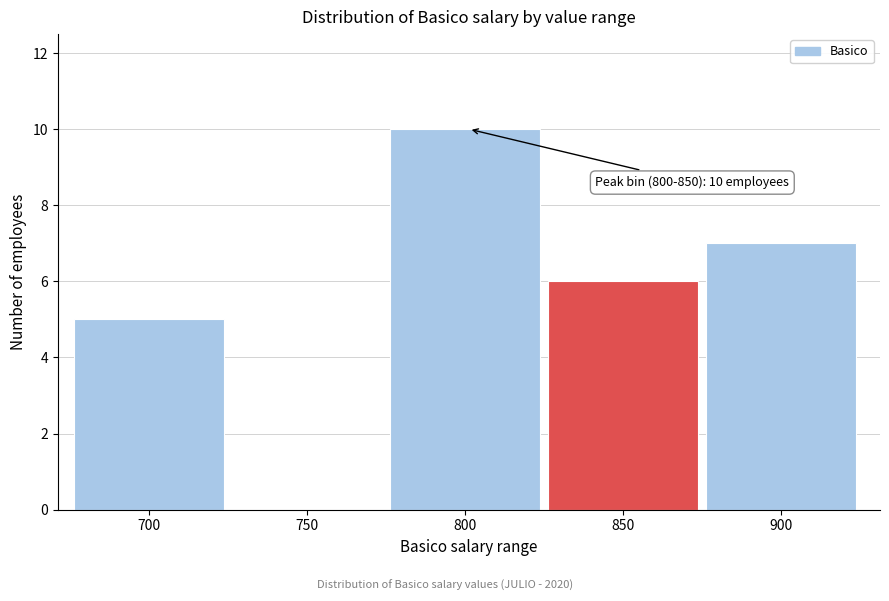

Reading right to left, transcribe all the data shown in this chart.

900=7	850=6	800=10	750=0	700=5